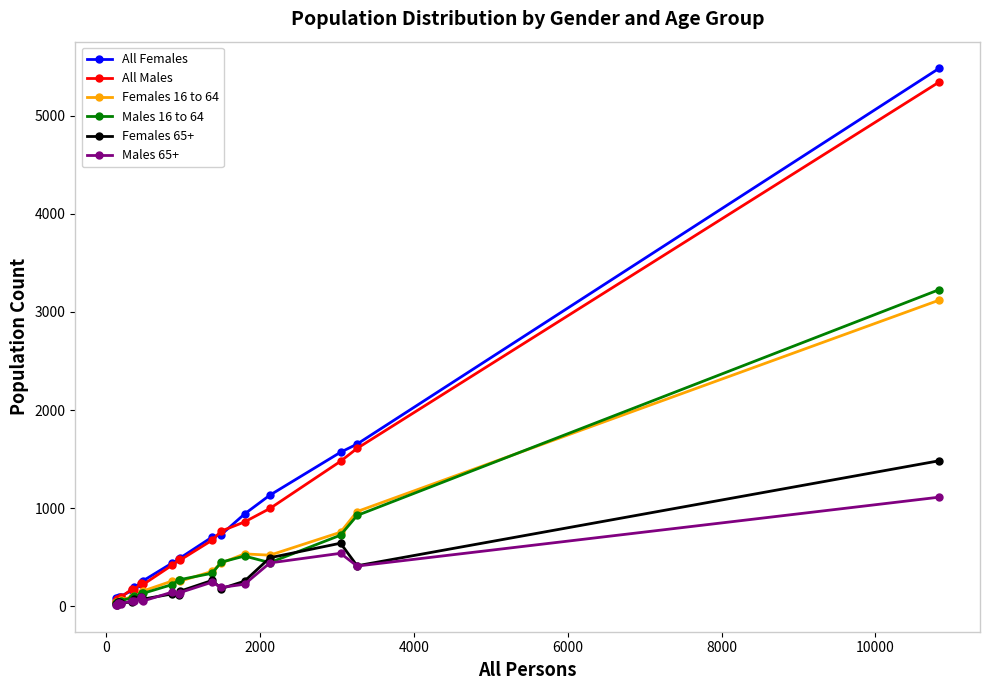

Is this an area chart (filled region under the line)?

No